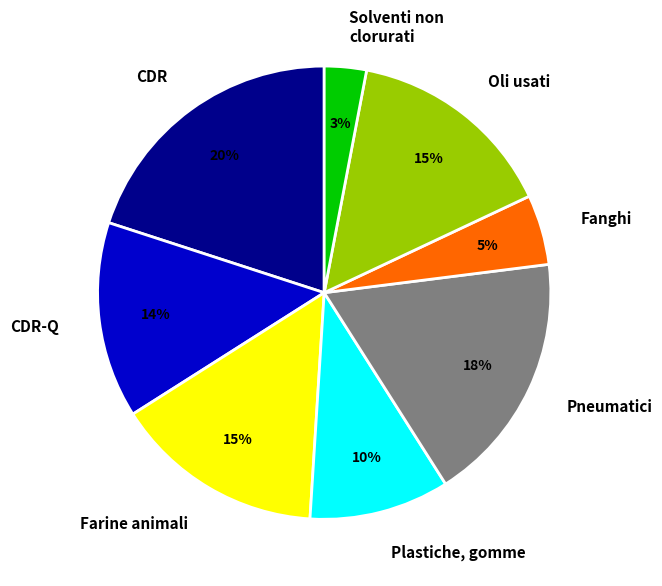

What is the smallest slice in the pie chart?

Solventi non clorurati